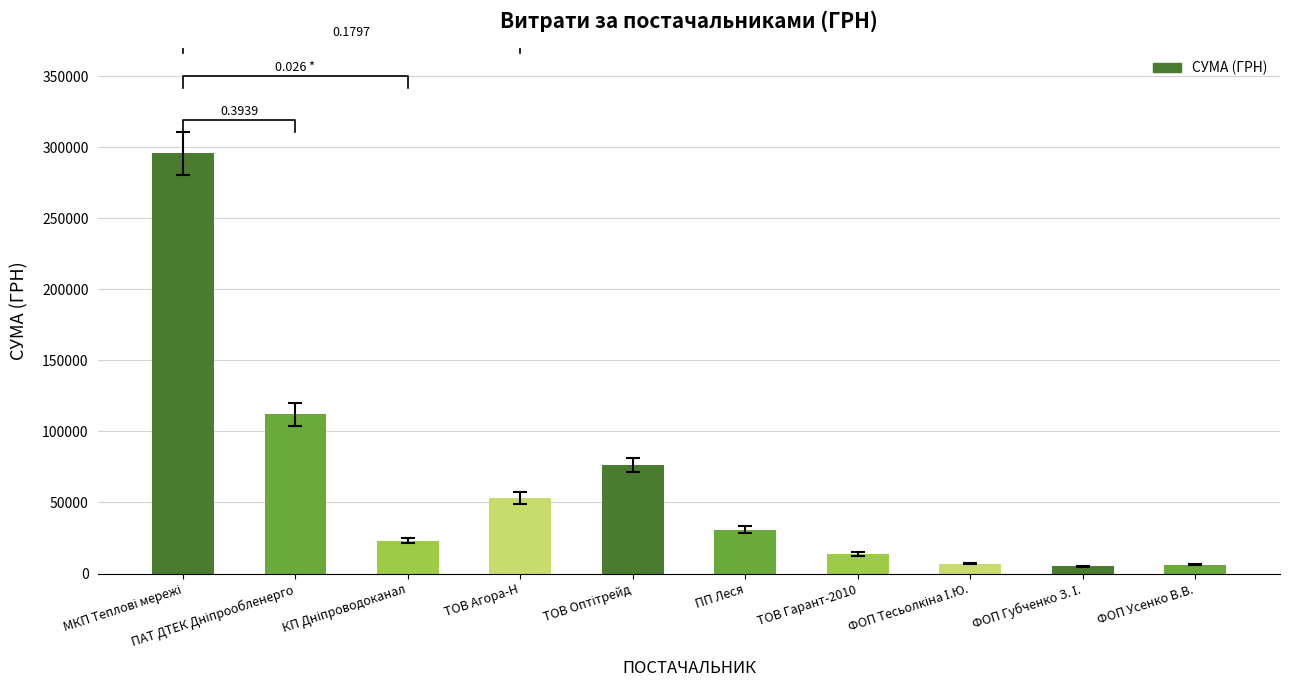

What is the sum of the values at ТОВ Оптітрейд and МКП Теплові мережі?

371821.8